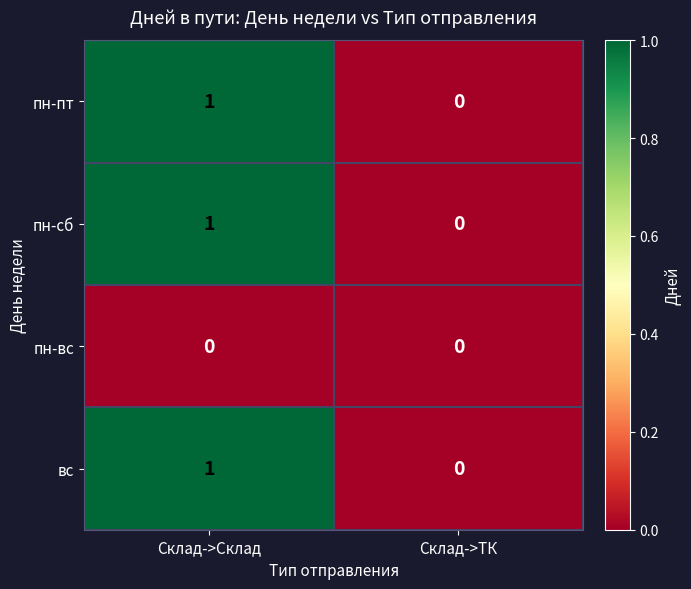

The пн-пт series shows 0 at Склад->ТК. True or false?

True